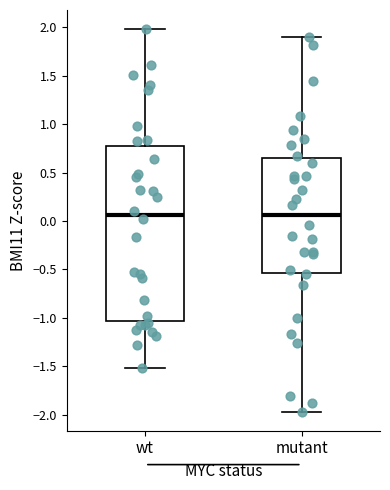

Which box is the tallest, from its lower edge to its upper edge?

wt